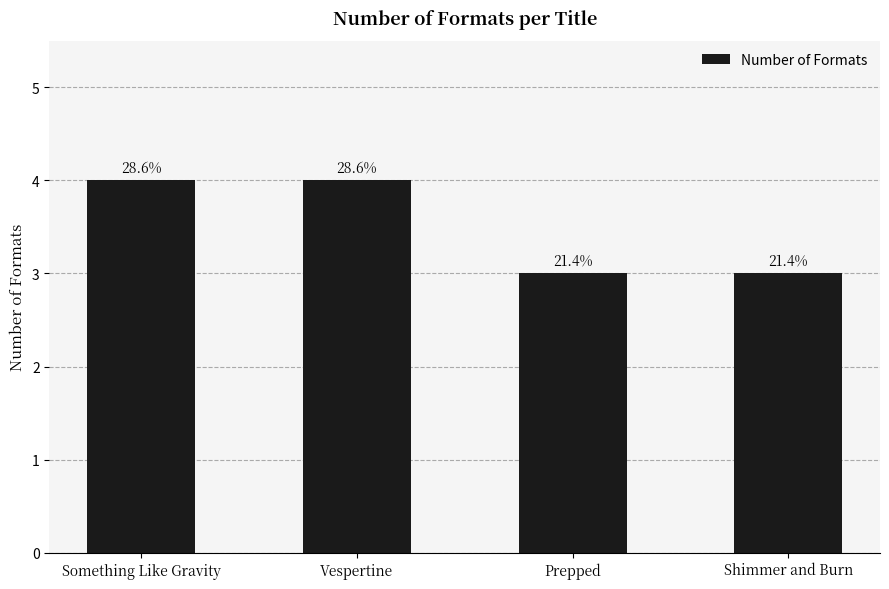

Rank the categories by value from highest to lowest.

Something Like Gravity, Vespertine, Prepped, Shimmer and Burn